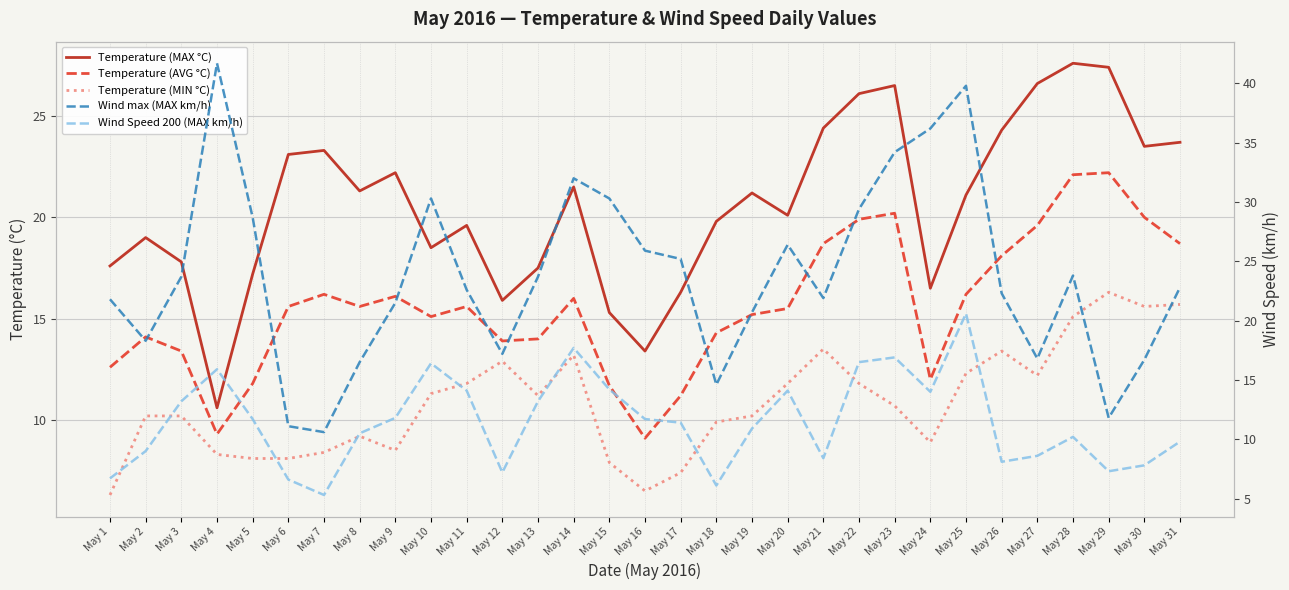

What is the maximum value for Wind max (MAX km/h)?

41.7